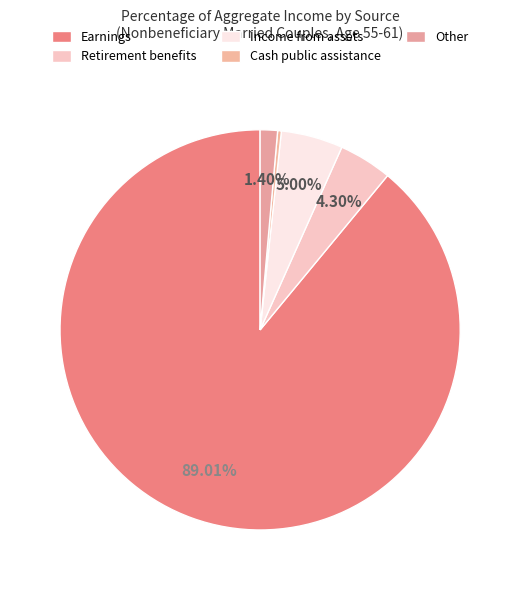

What is the smallest slice in the pie chart?

Cash public assistance